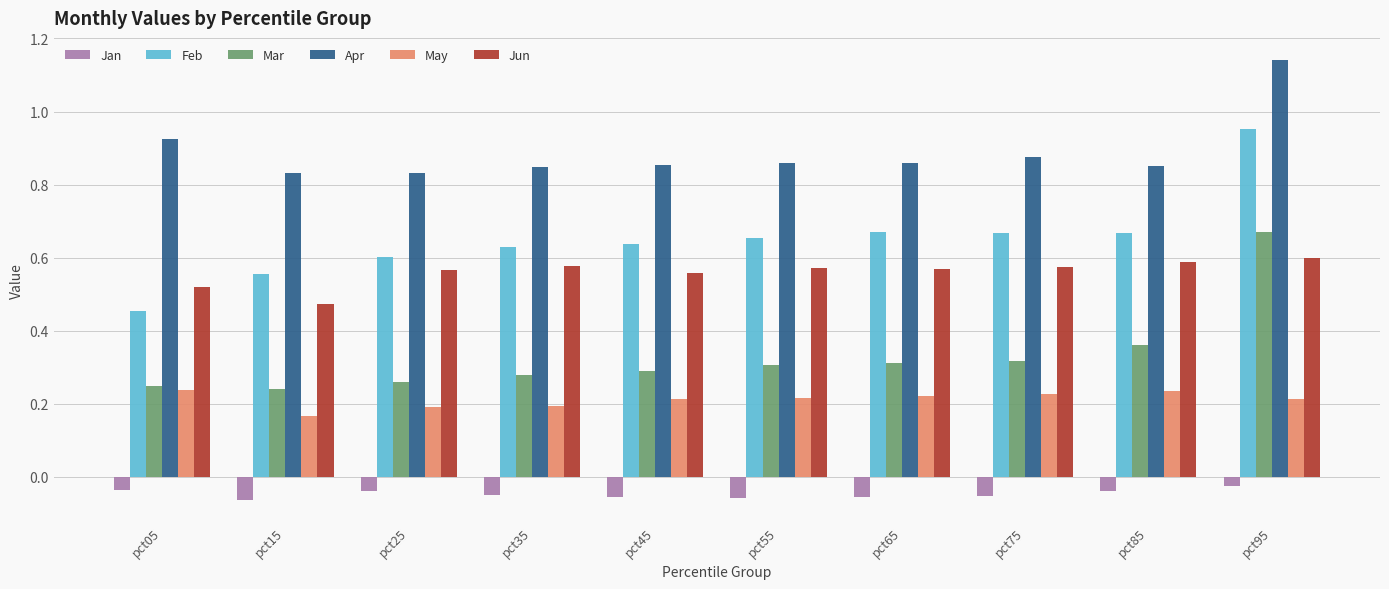

Which category has the highest value in the Apr series?

pct95